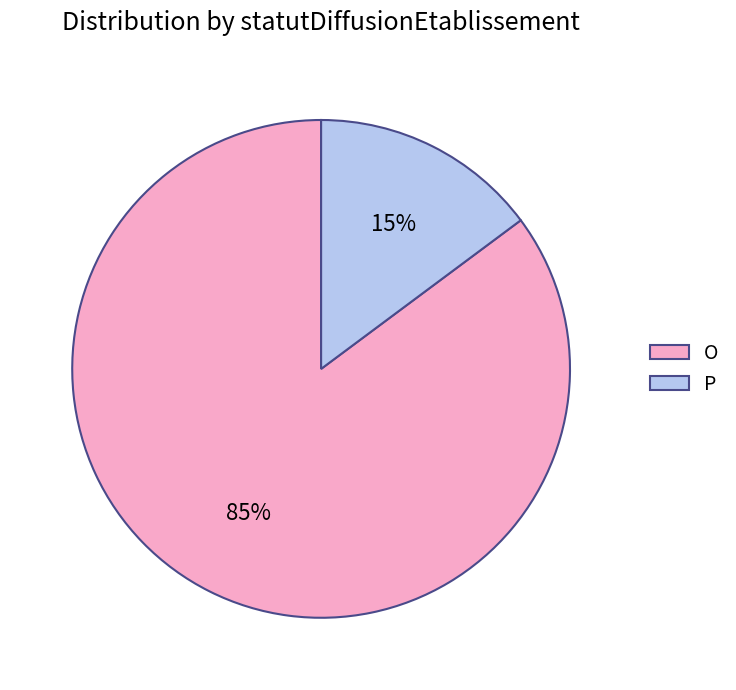

Between O and P, which is larger?

O